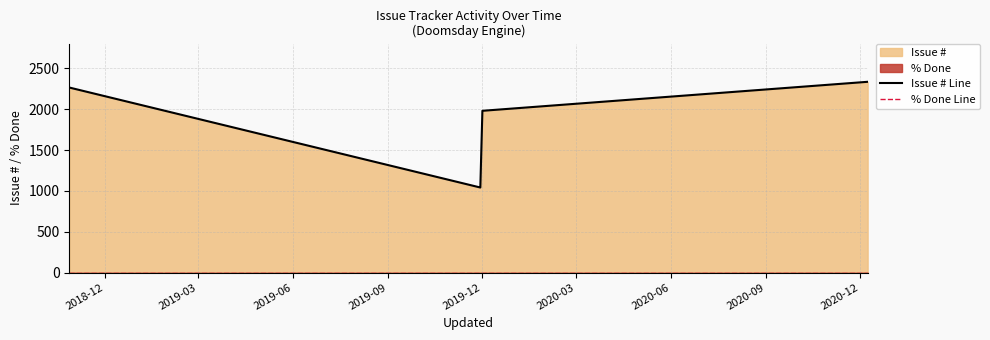

True or false: % Done Line has more than 1 interior local peaks.

False